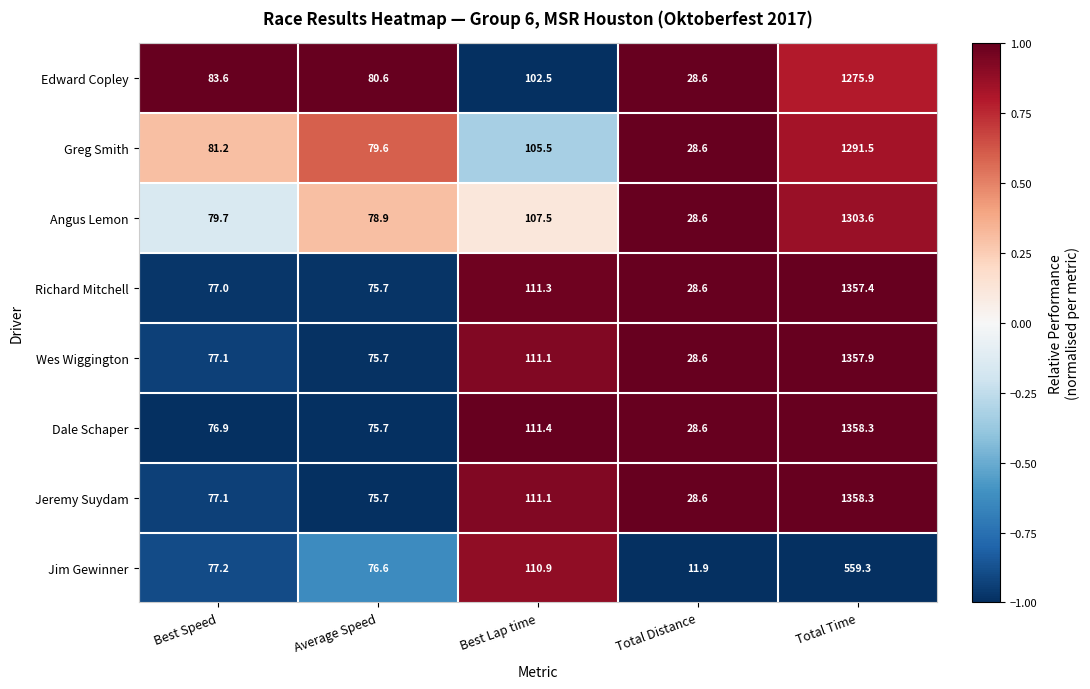

What is the sum of the Dale Schaper values at Total Distance and Best Lap time?

140.0